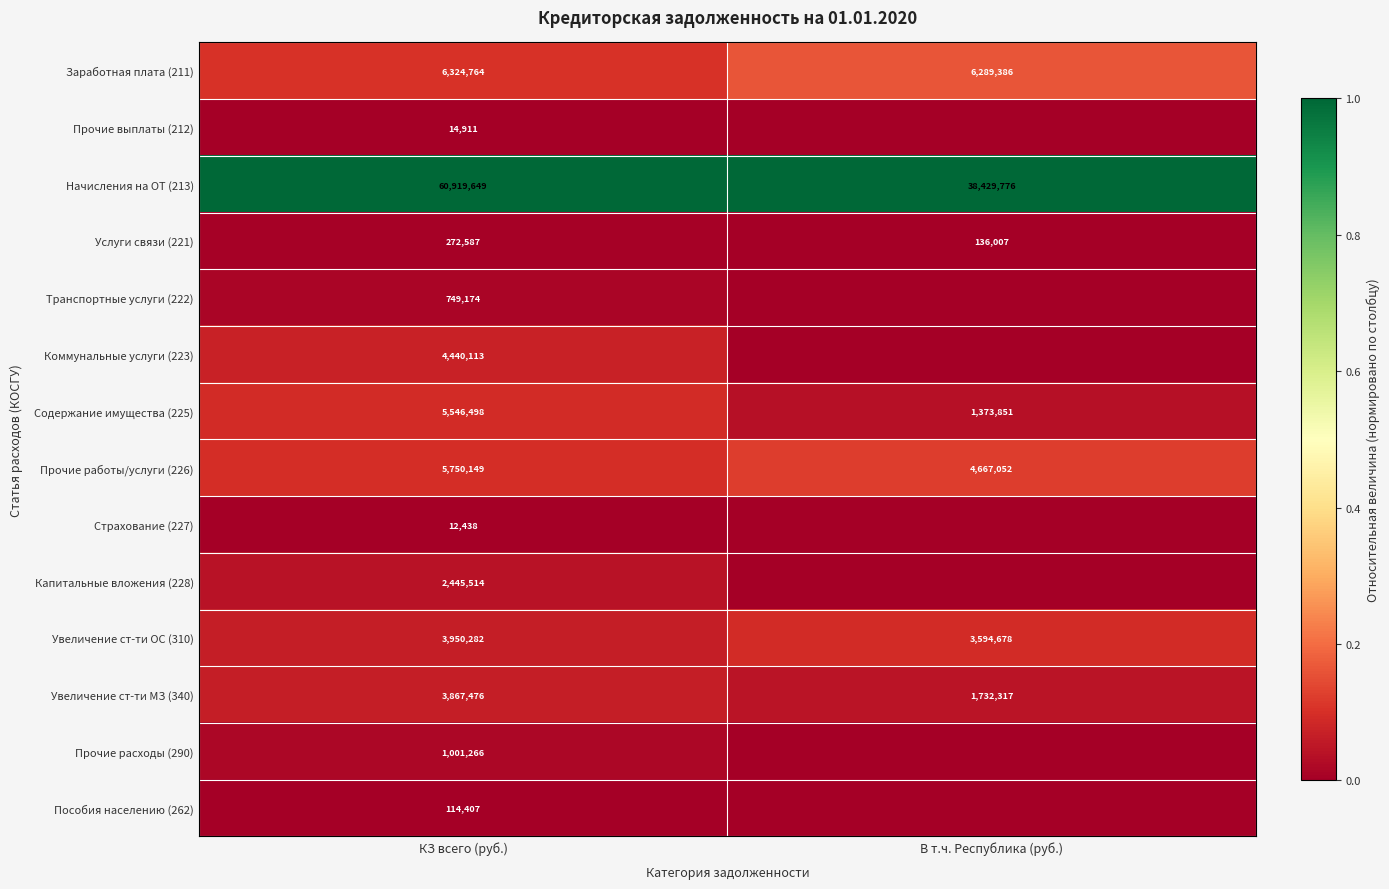

At which category is the sum across all series the highest?

КЗ всего (руб.)